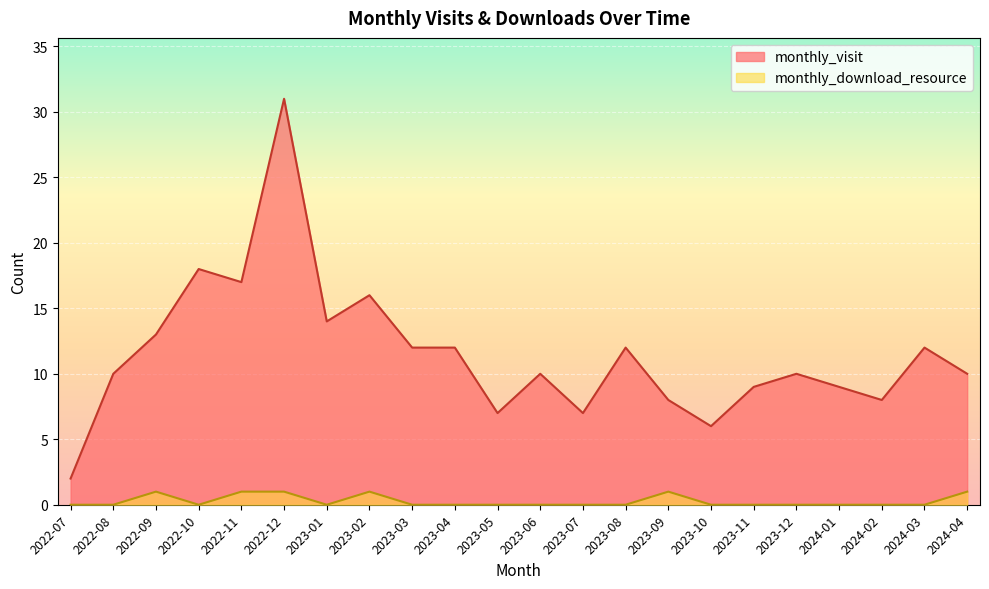

The monthly_download_resource series shows 0 at 2023-09. True or false?

False